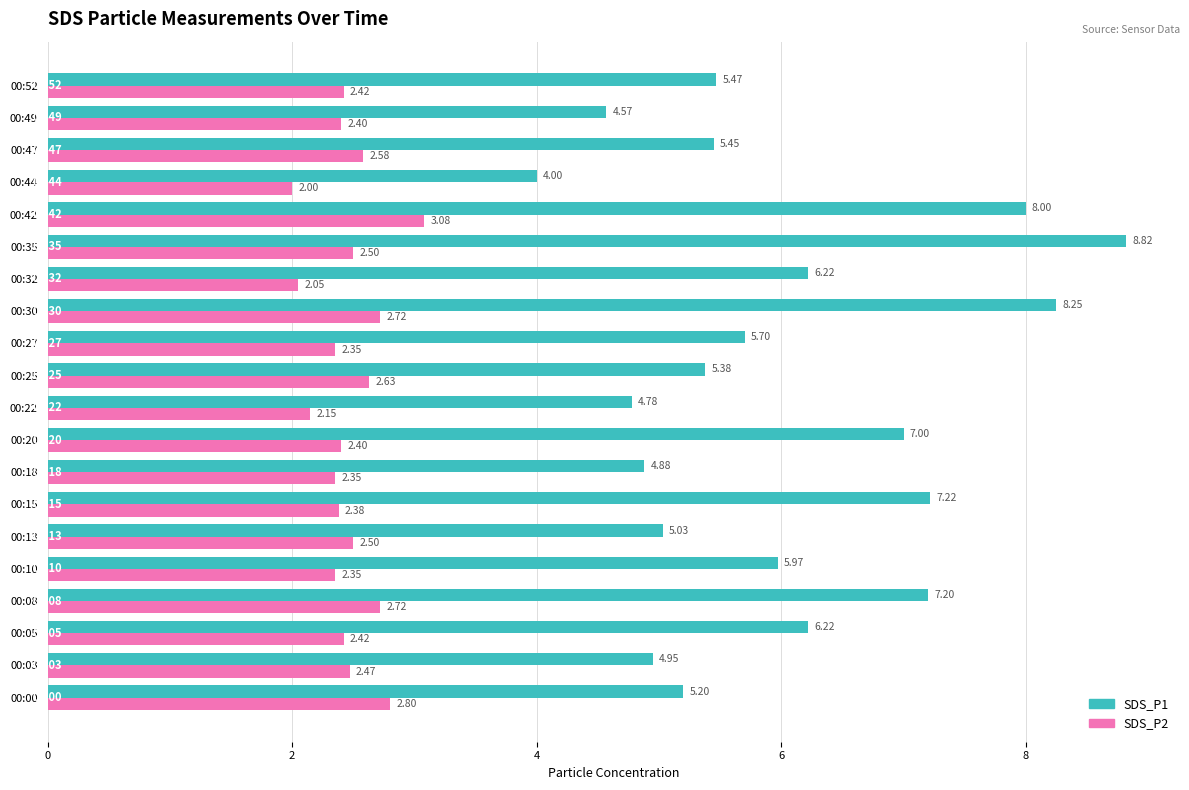

Rank the series by their average value, from highest to lowest.

SDS_P1, SDS_P2